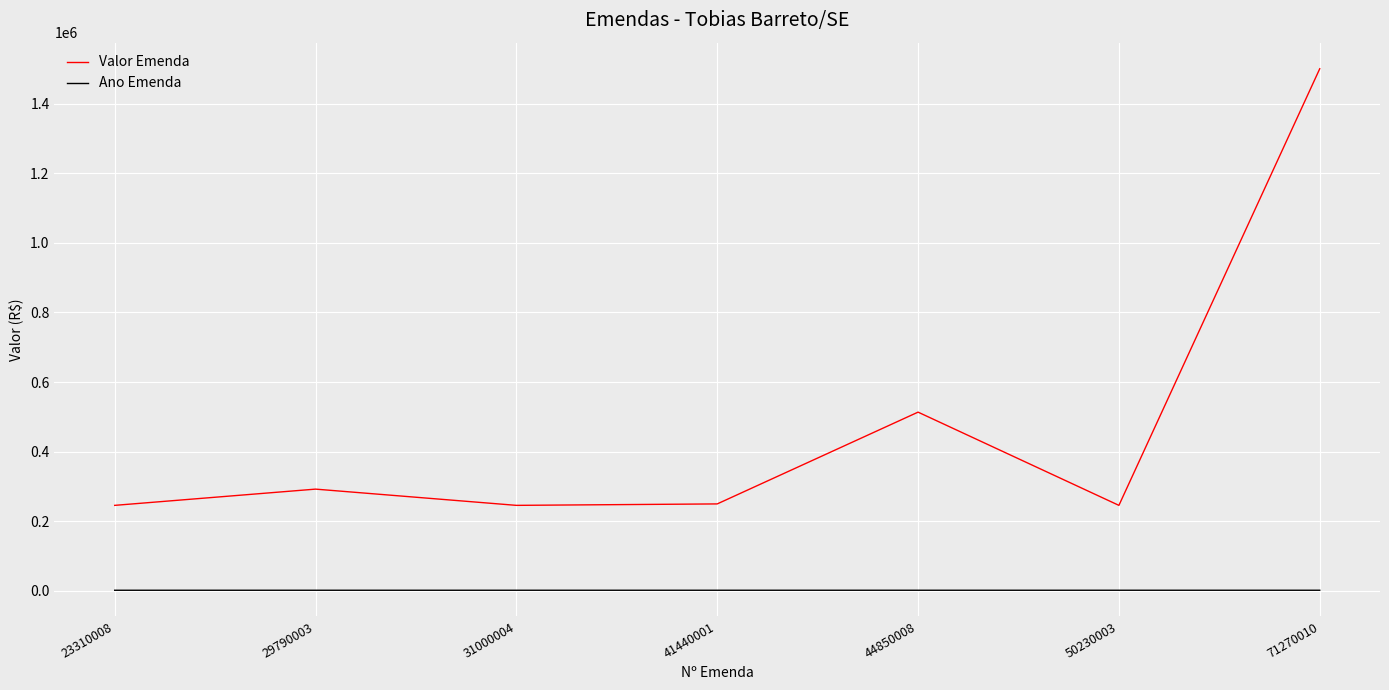

Does the chart have visible grid lines?

Yes